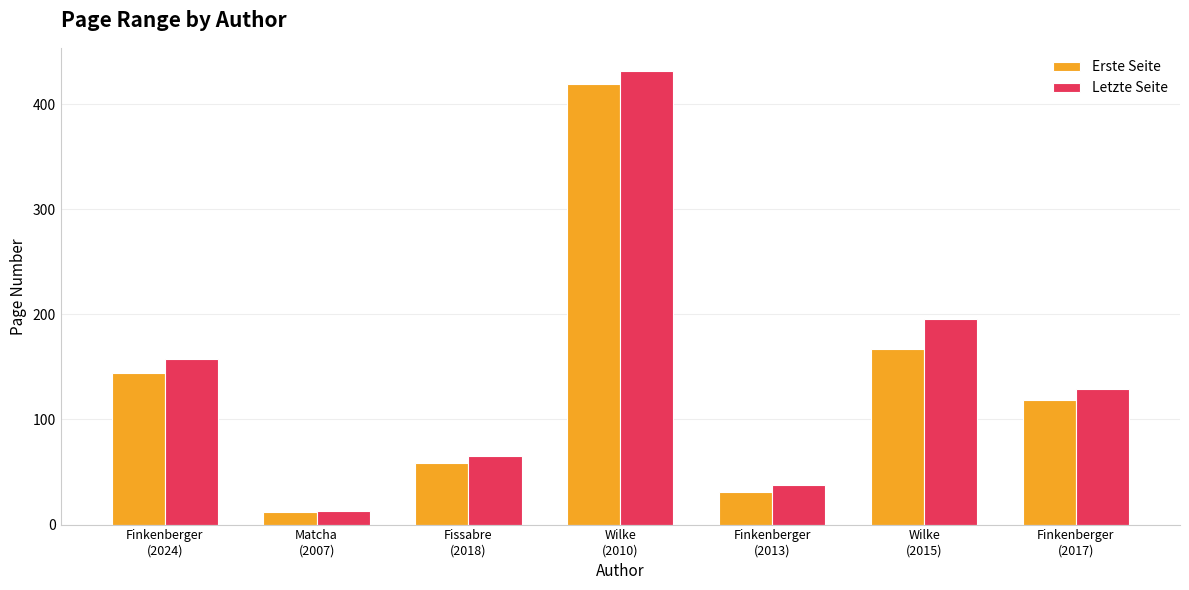

True or false: Erste Seite has a value of 167 at Wilke
(2015).

True